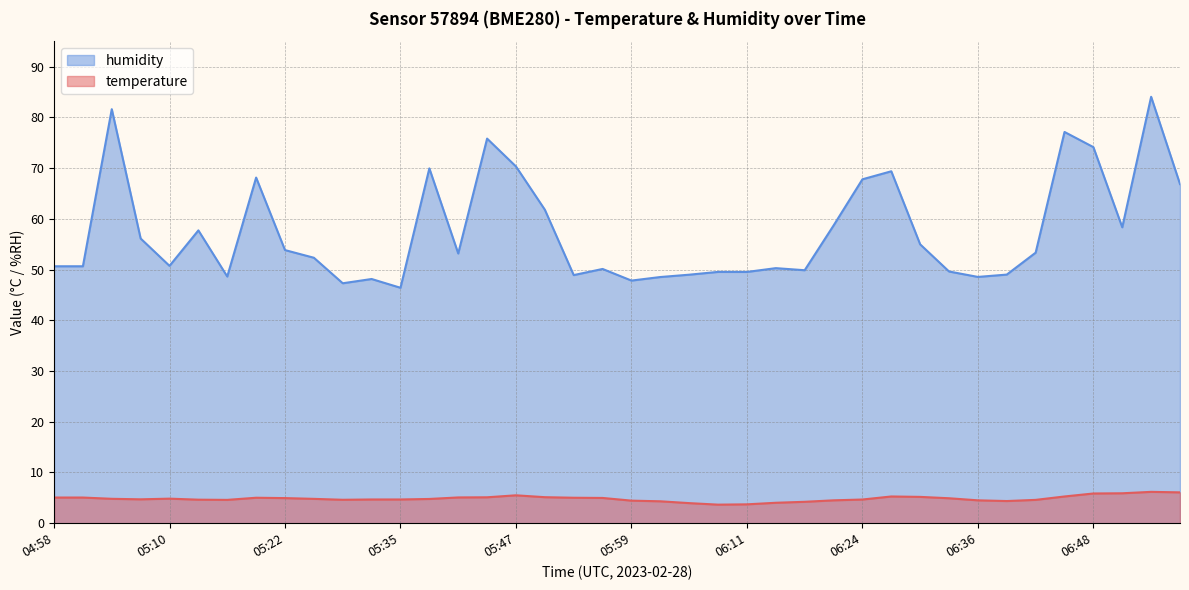

What is the total value across all series at 06:17?

54.1